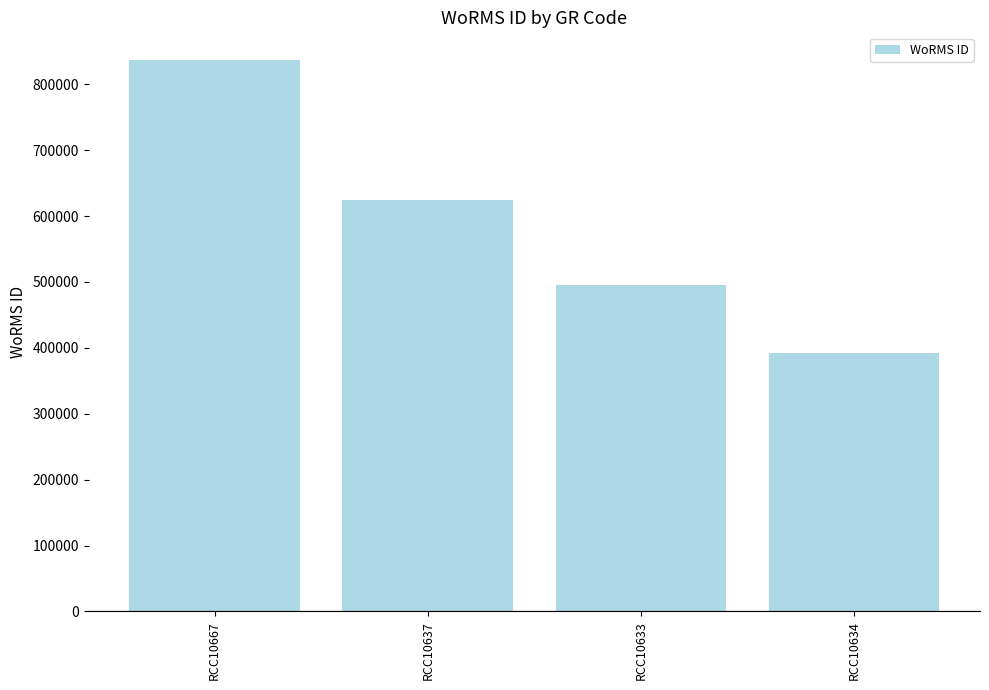

What is the ratio of the value at RCC10637 to the value at RCC10634?

1.6